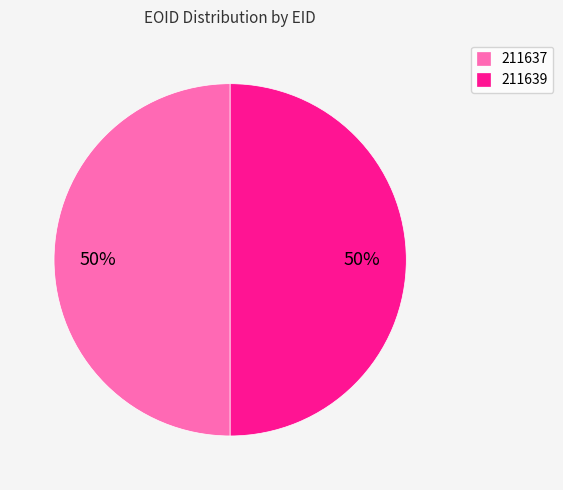

Approximately how many times larger is the value at 211639 compared to 211637?

1.0